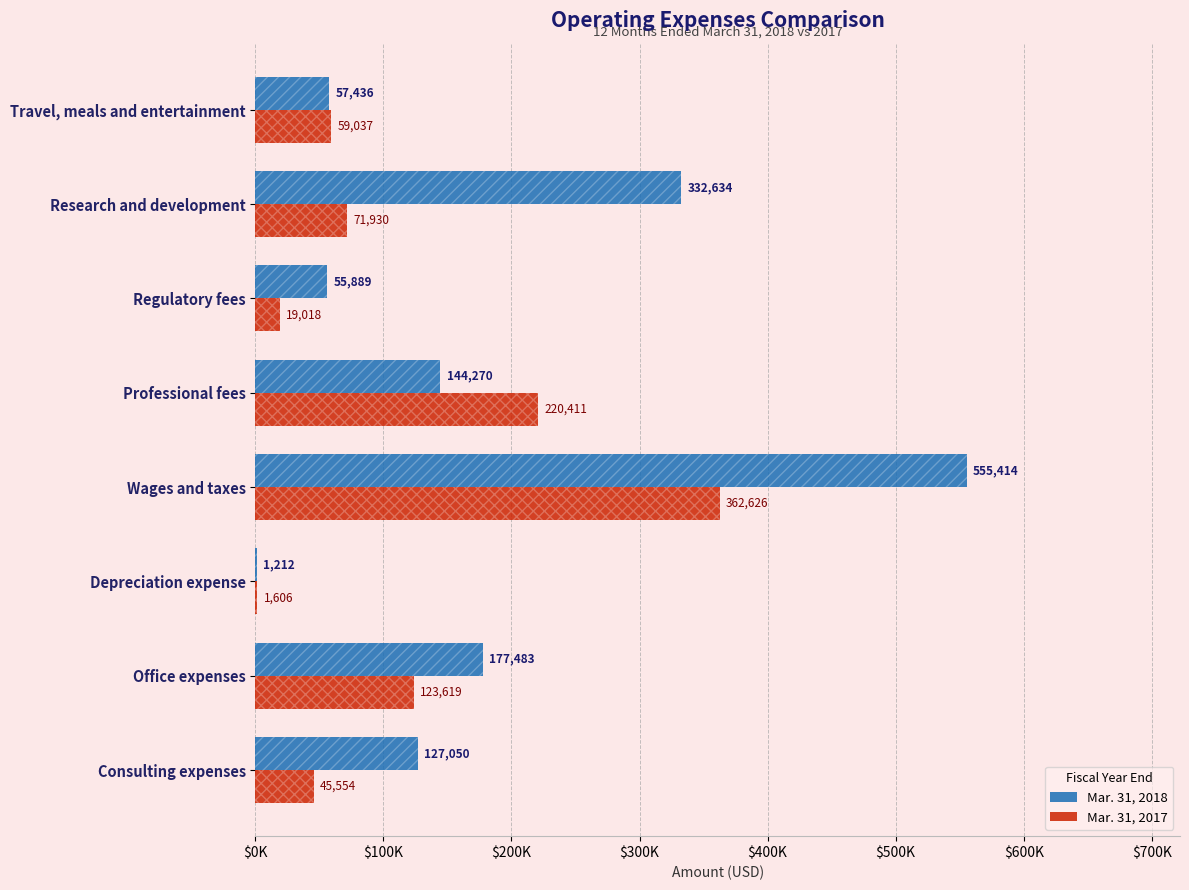

Does the chart contain any negative values?

No